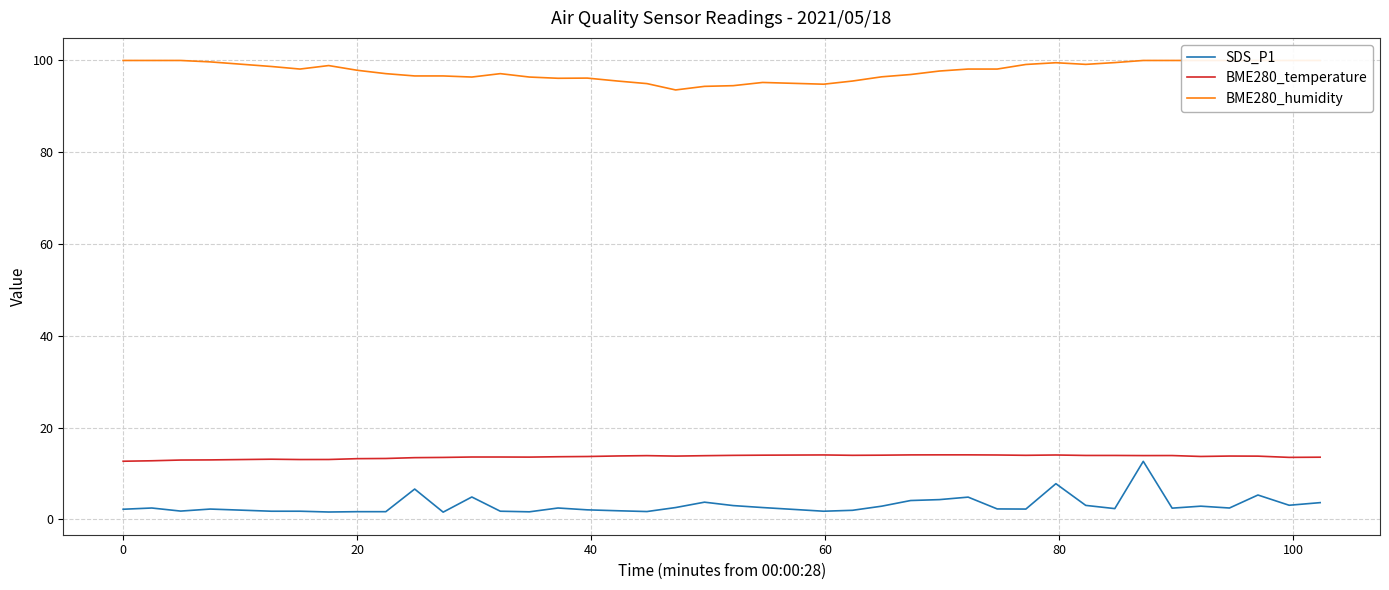

Reading left to right, list all the values displayed in this chart.

SDS_P1: 2.2	2.5	1.8	2.3	1.8	1.8	1.6	1.7	1.7	6.6	1.6	4.9	1.8	1.7	2.5	2.1	1.9	1.7	2.6	3.8	3.0	2.6	1.8	2.0	2.9	4.1	4.3	4.9	2.3	2.3	7.8	3.1	2.4	12.7	2.5	2.9	2.5	5.3	3.1	3.7
BME280_temperature: 12.7	12.8	12.9	13.0	13.1	13.1	13.1	13.2	13.3	13.5	13.5	13.6	13.6	13.6	13.7	13.7	13.8	13.9	13.8	13.9	14.0	14.0	14.1	14.0	14.0	14.1	14.1	14.1	14.1	14.0	14.1	13.9	13.9	13.9	13.9	13.7	13.8	13.8	13.5	13.6
BME280_humidity: 100.0	100.0	100.0	99.7	98.7	98.1	98.9	97.9	97.1	96.6	96.6	96.4	97.1	96.4	96.1	96.2	95.5	95.0	93.6	94.4	94.5	95.2	94.8	95.5	96.4	96.9	97.7	98.1	98.1	99.1	99.5	99.2	99.5	100.0	100.0	100.0	100.0	100.0	100.0	100.0